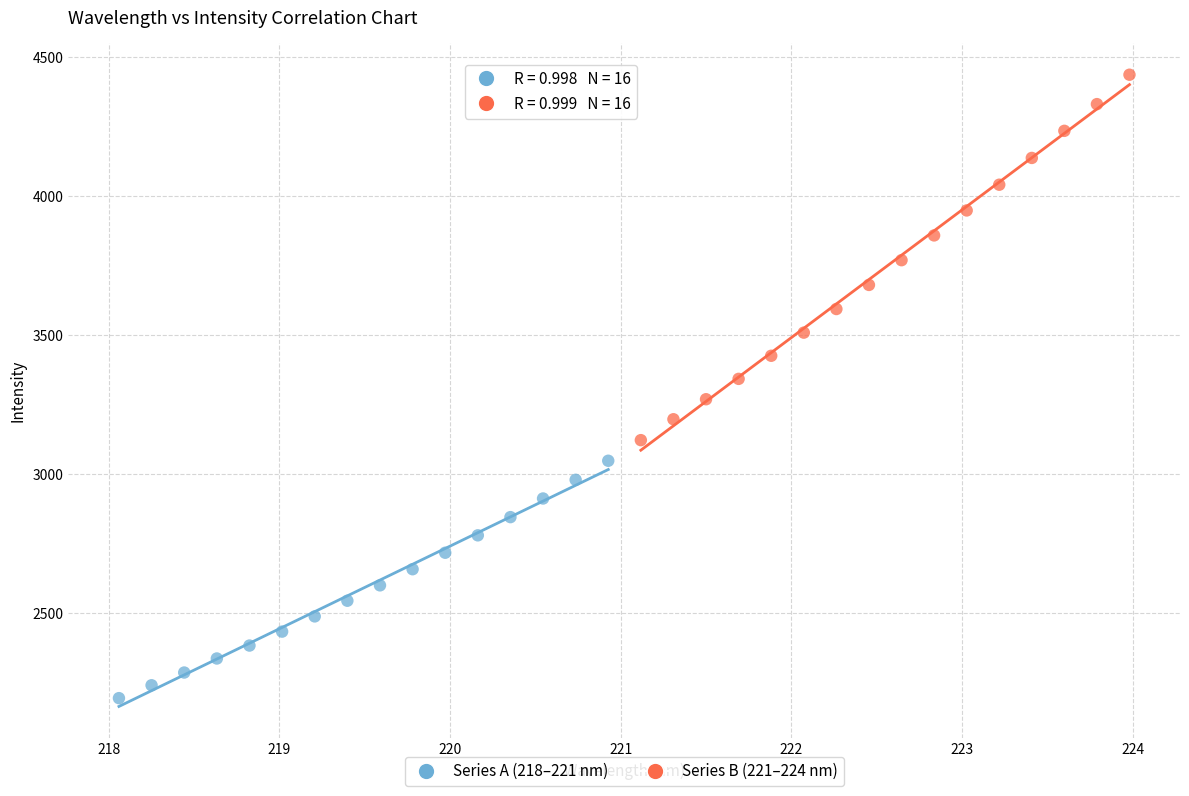

Which series has the widest spread of Y values?

Series B (221–224 nm)